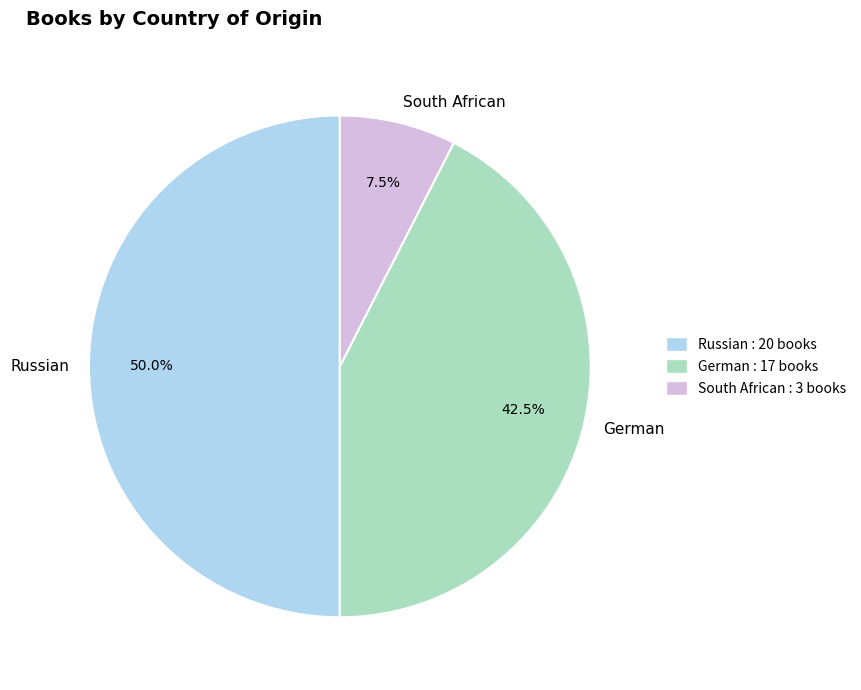

To the nearest percent, what is the difference between the Russian and South African slice percentages?

42%